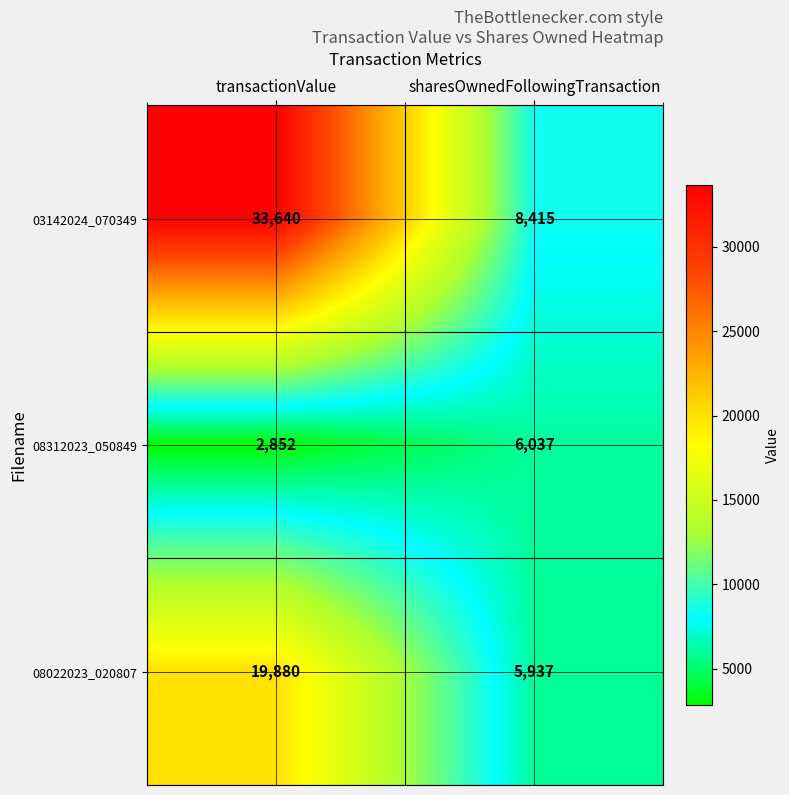

Which series has the largest total across all categories?

03142024_070349